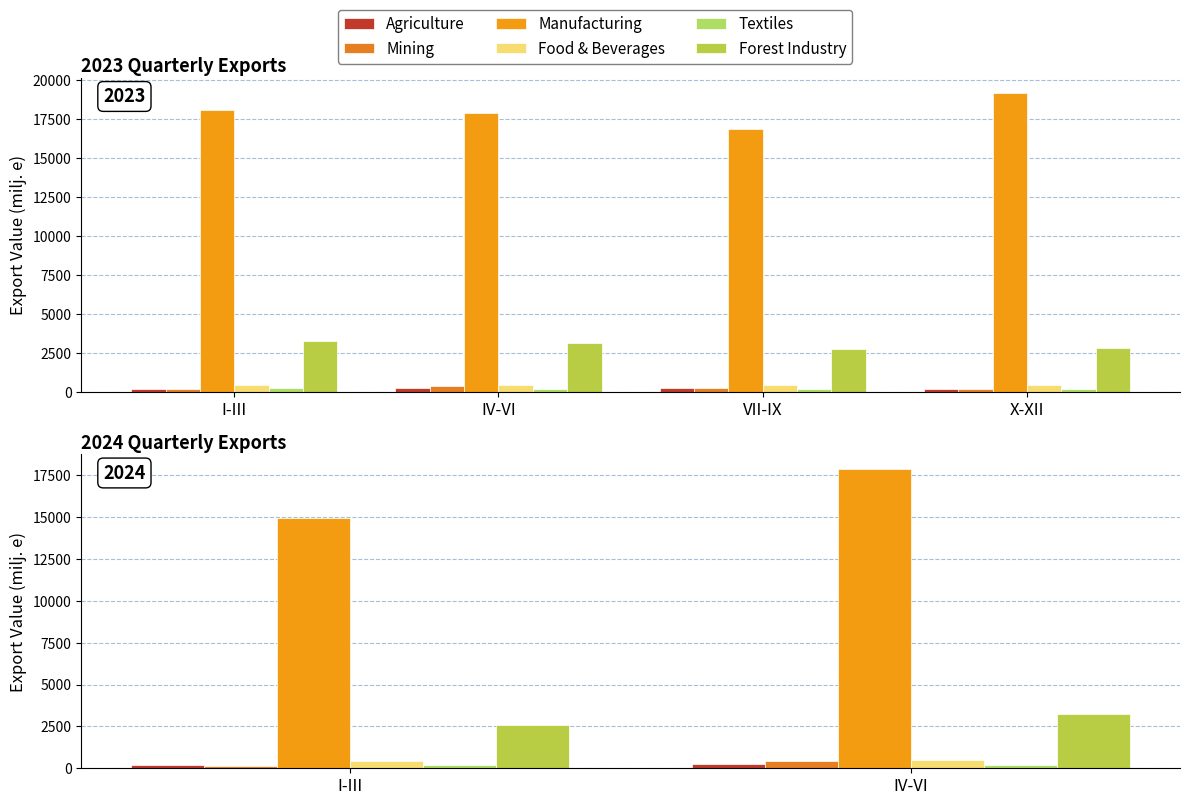

At how many categories does at least one series exceed 8992?

2